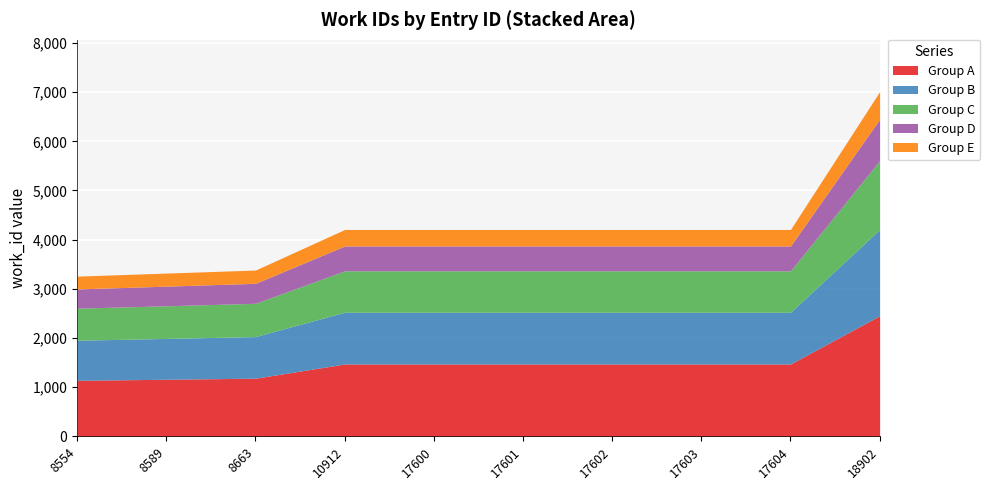

What is the sum of all values?

42223